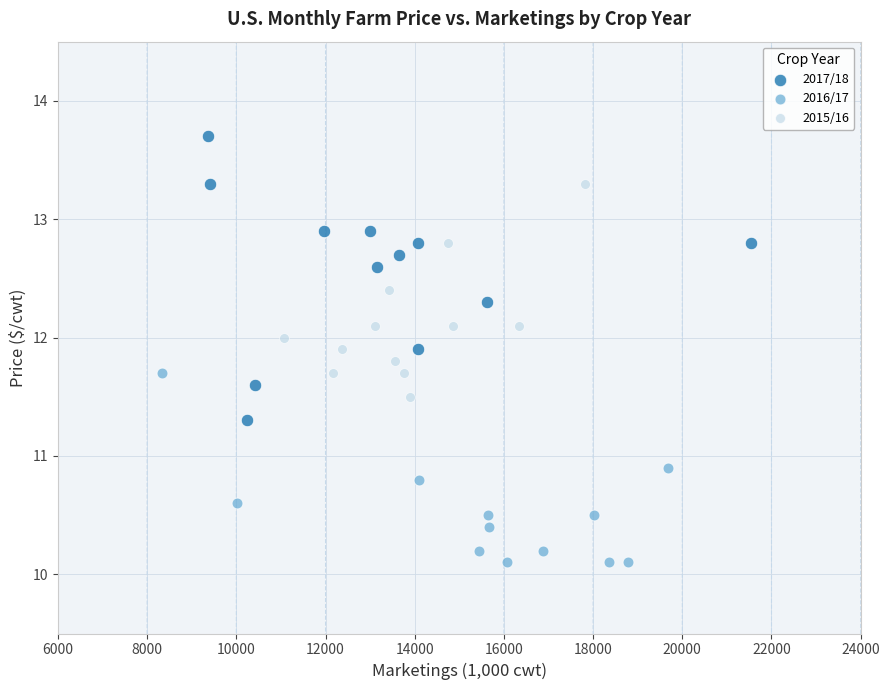

Which series has the largest Y range (max minus min)?

2017/18